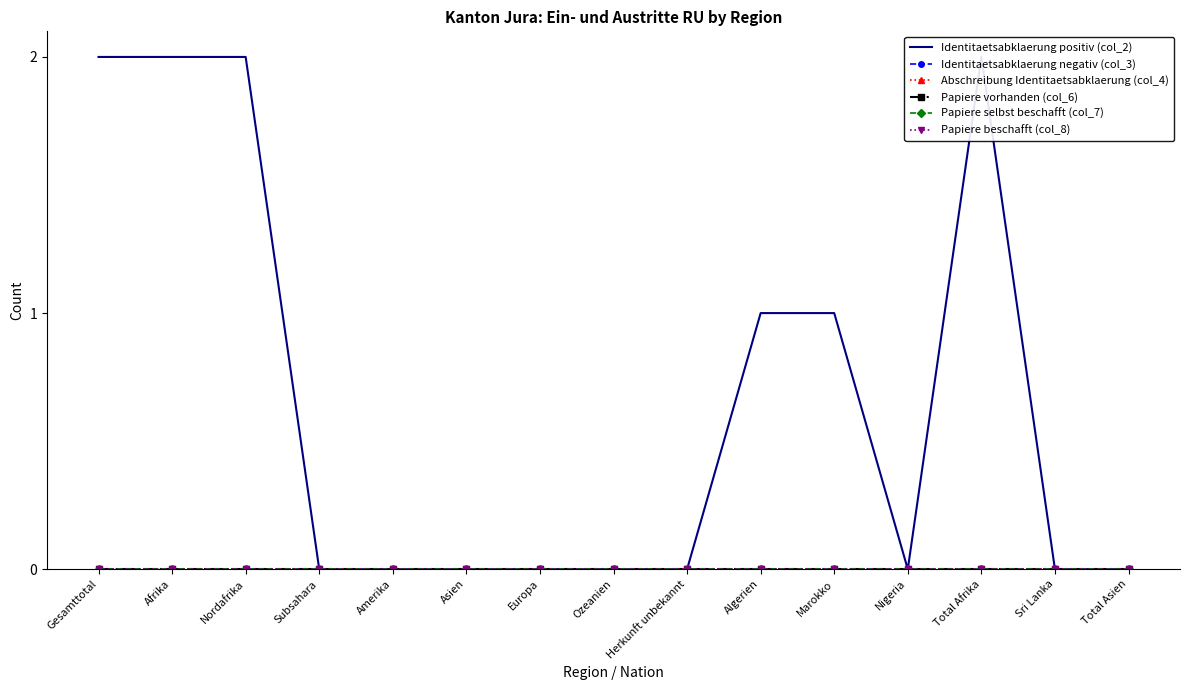

Is this an area chart (filled region under the line)?

No